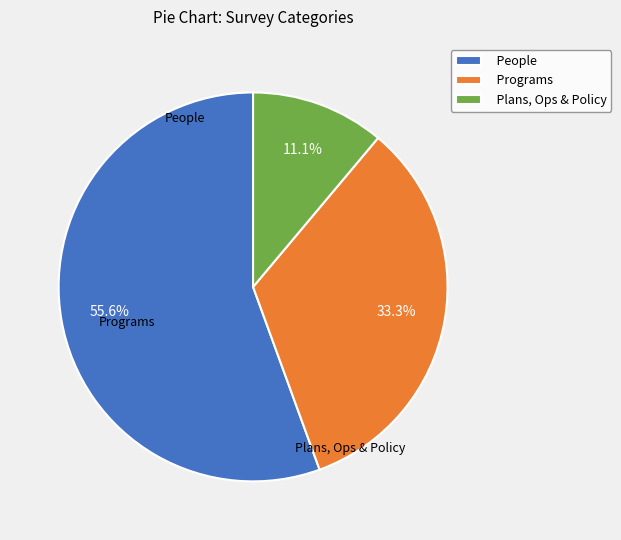

What percentage do Plans, Ops & Policy and People together represent?

66.7%